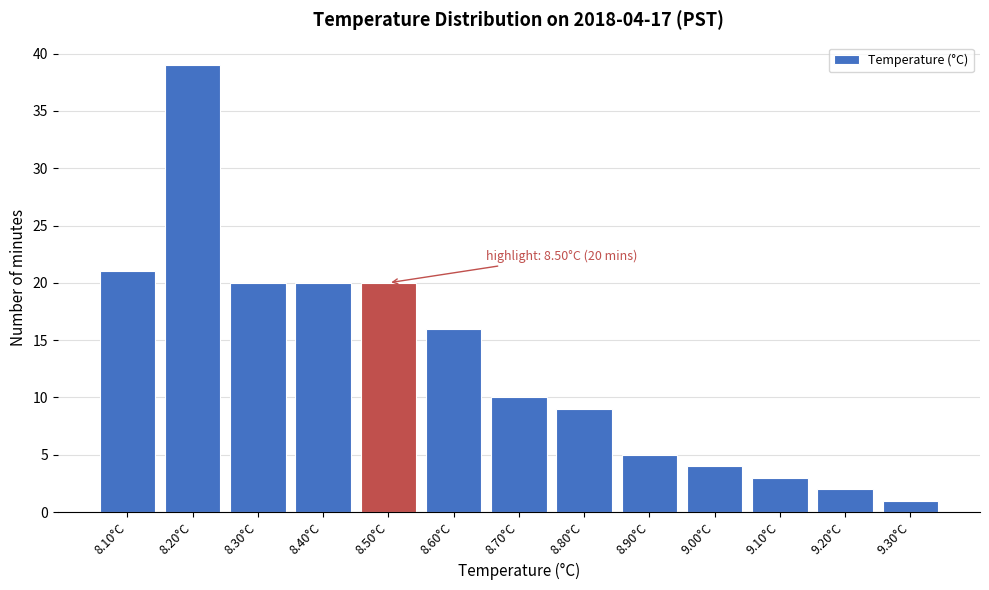

Which range on the x-axis has the tallest bar?

8.15 to 8.25